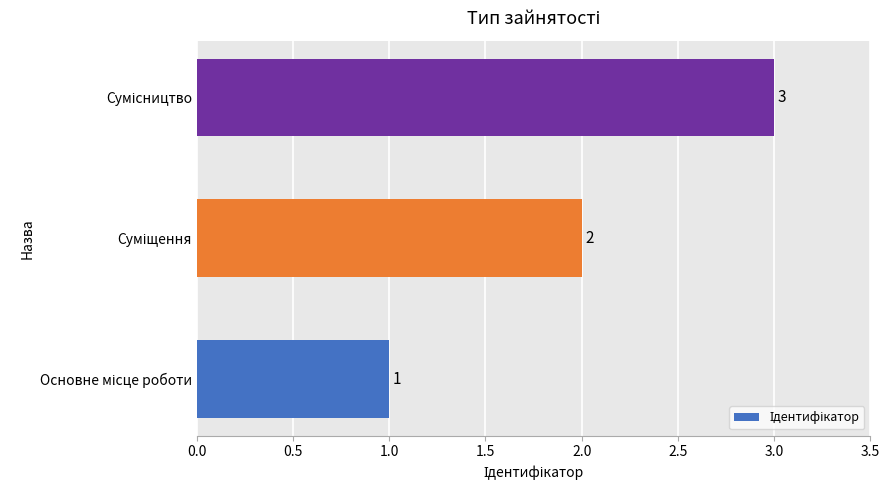

How many categories are shown in the chart?

3